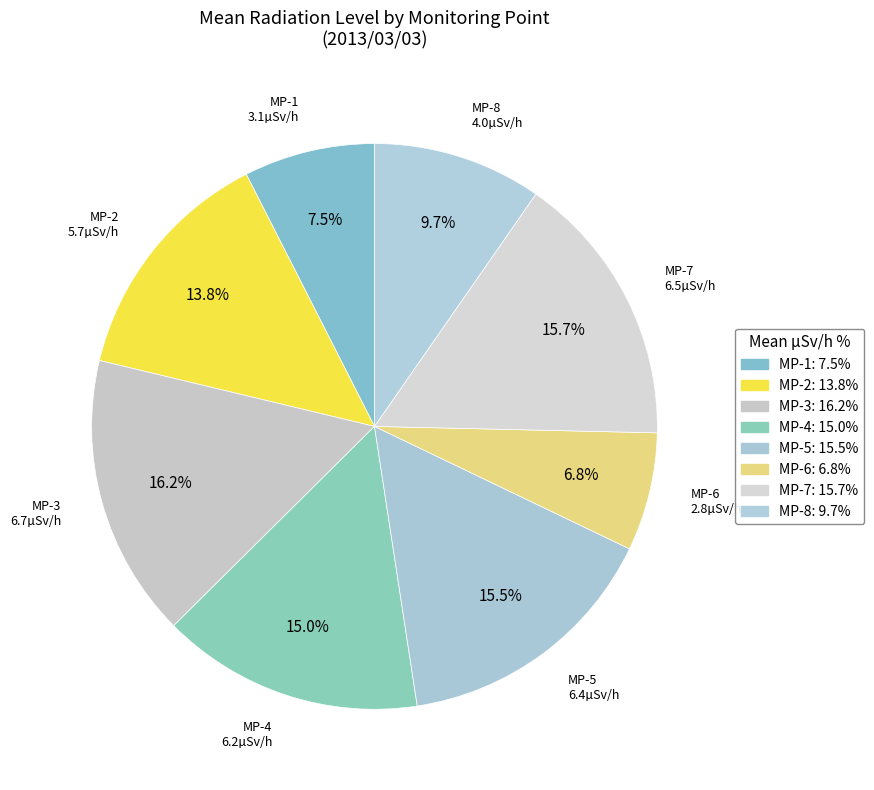

Which has a higher value, MP-1 or MP-7?

MP-7